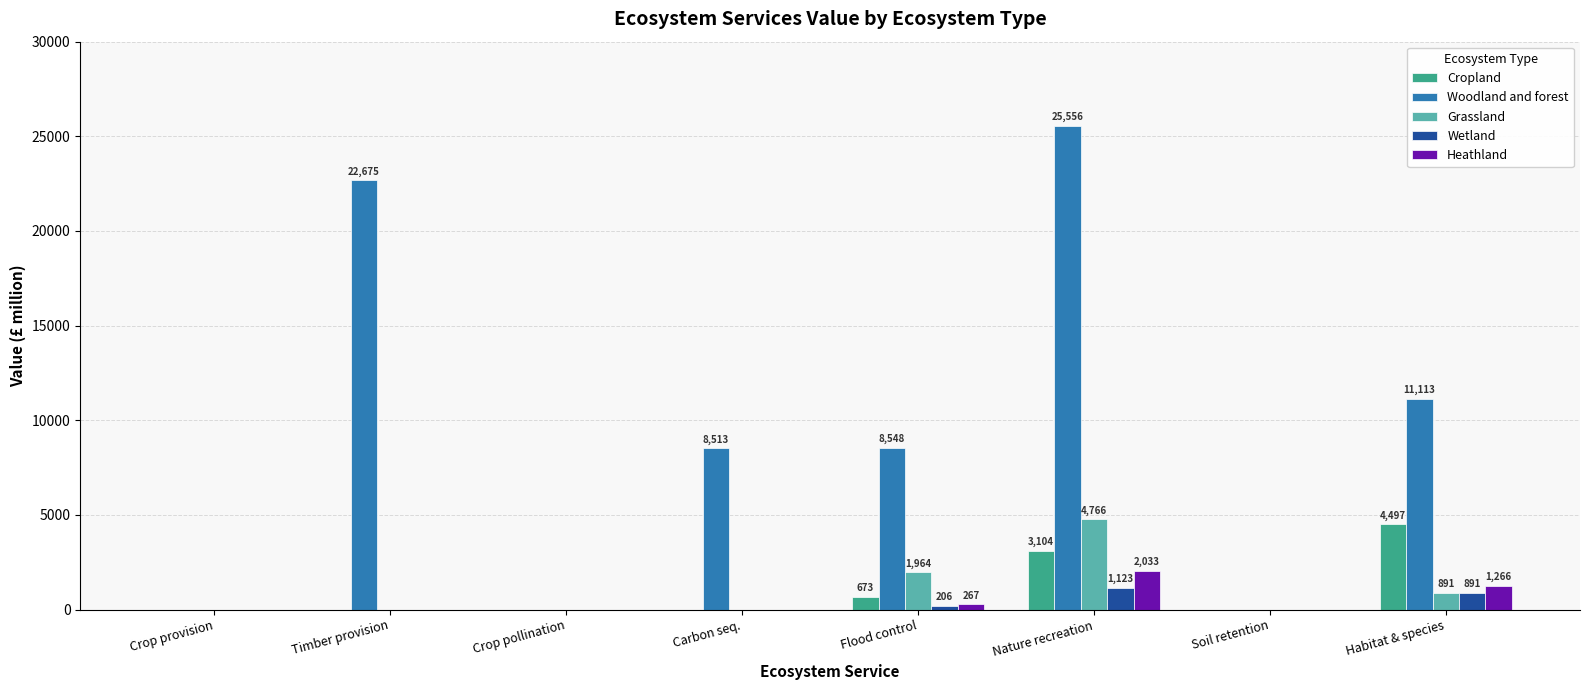

At which label does Cropland reach its peak?

Habitat & species